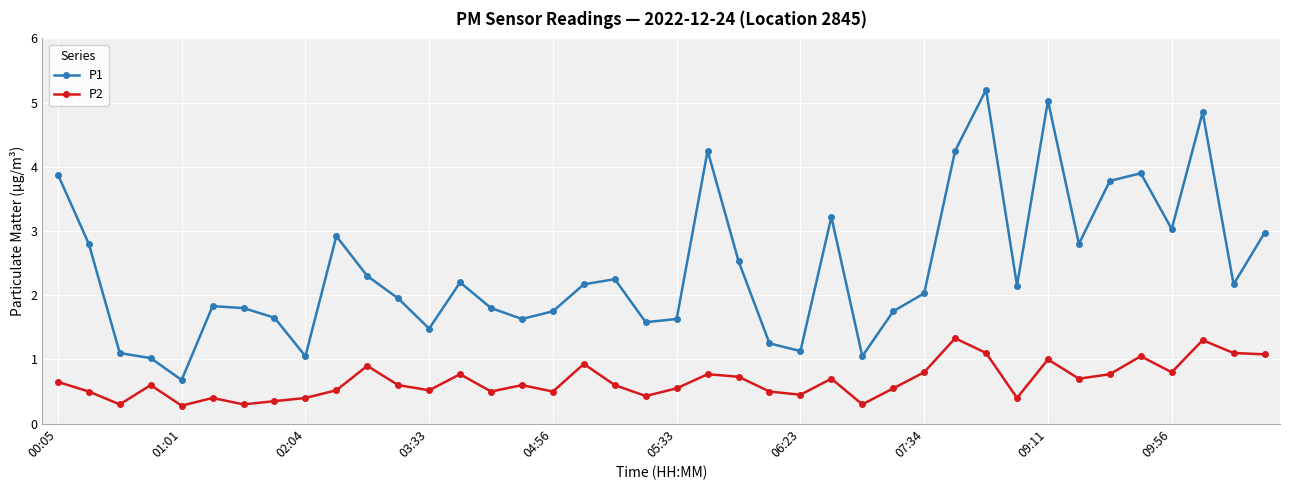

True or false: P1 has more than 2 points higher than both neighbors.

True